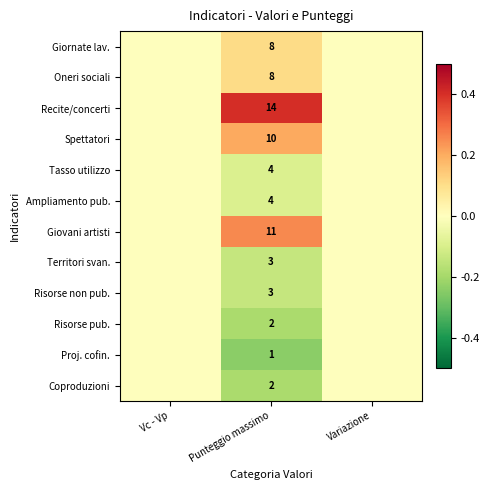

Is it true that Giovani artisti equals 6 at Punteggio massimo?

False